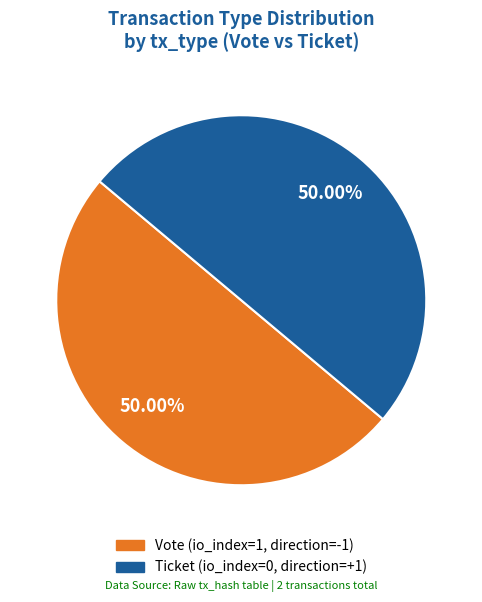

Count the number of slices in the pie.

2